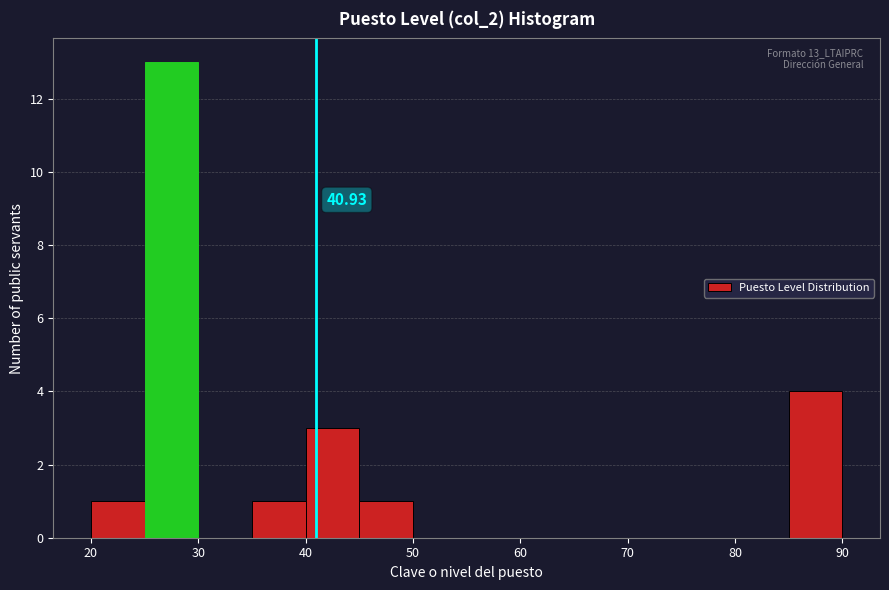

Which range on the x-axis has the tallest bar?

25 to 30